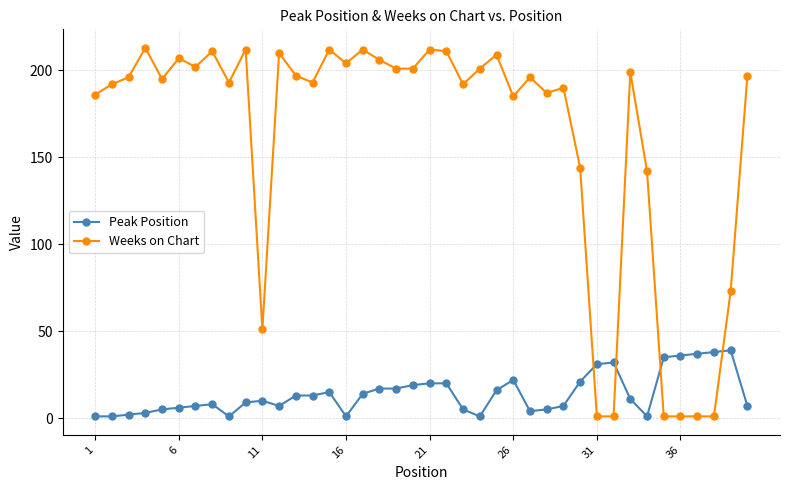

Is this an area chart (filled region under the line)?

No